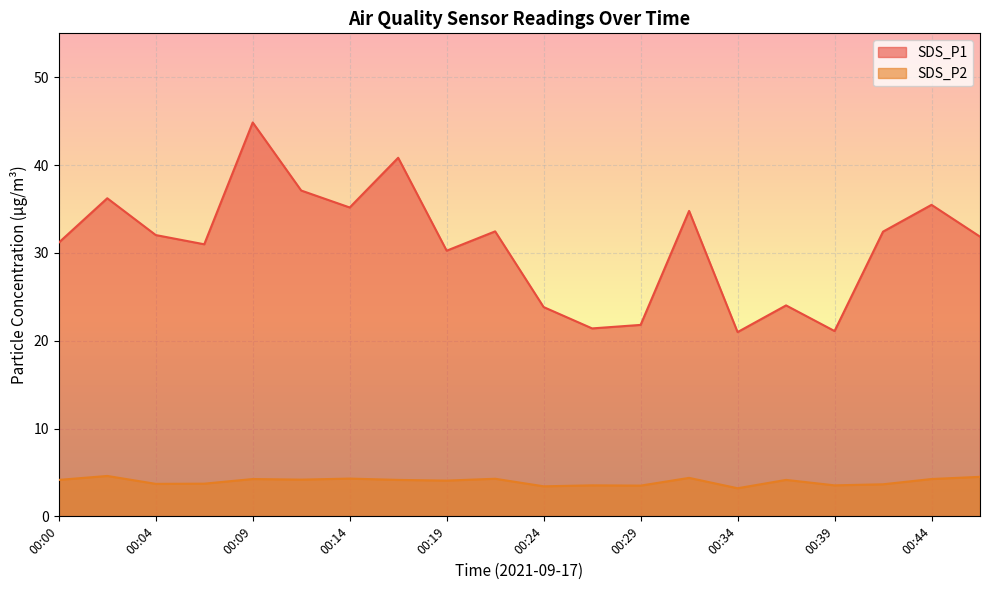

True or false: SDS_P1 has a value of 14.0 at 00:44.

False